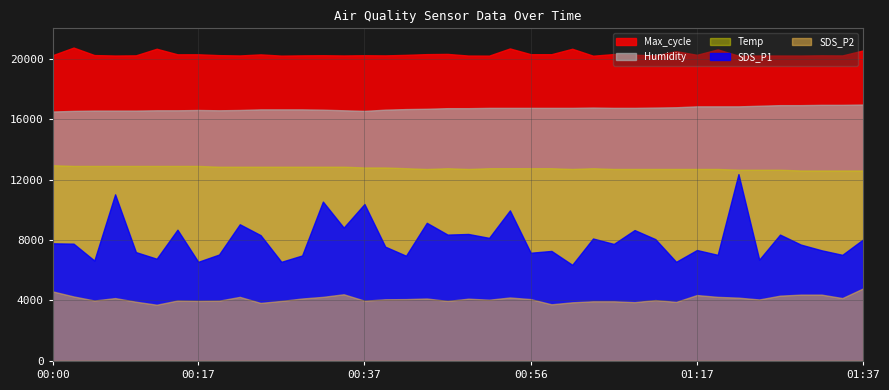

How many interior local valleys does the SDS_P2 series have?

12